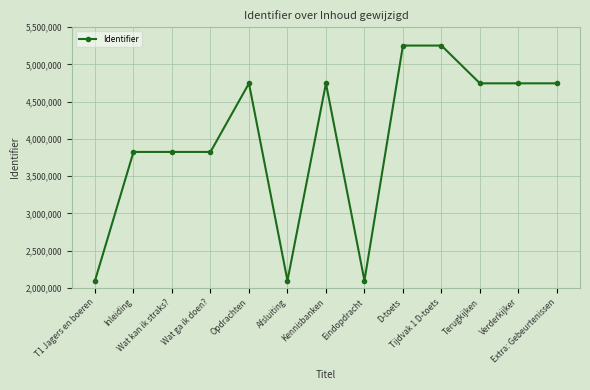

Read the value at Inleiding, to the nearest 50.

3825150